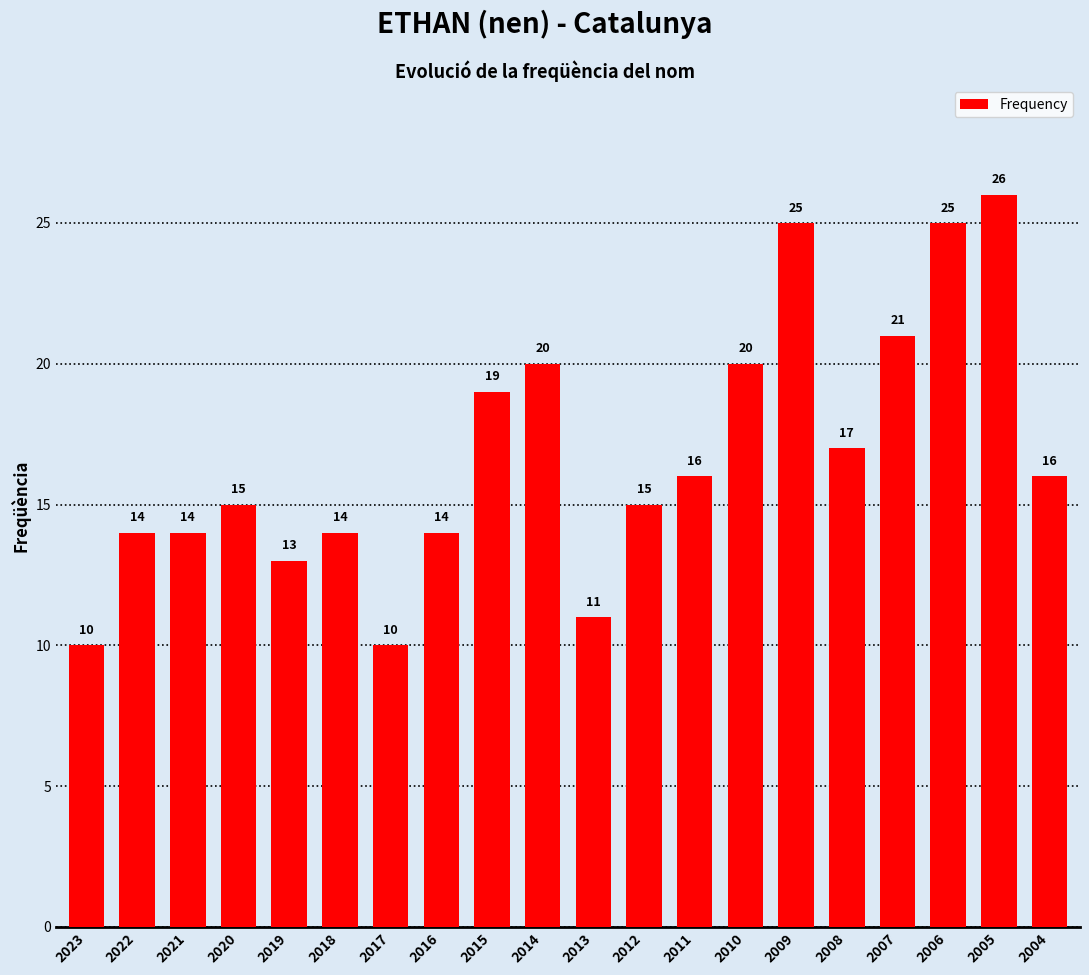

Reading left to right, list all the values displayed in this chart.

10	14	14	15	13	14	10	14	19	20	11	15	16	20	25	17	21	25	26	16